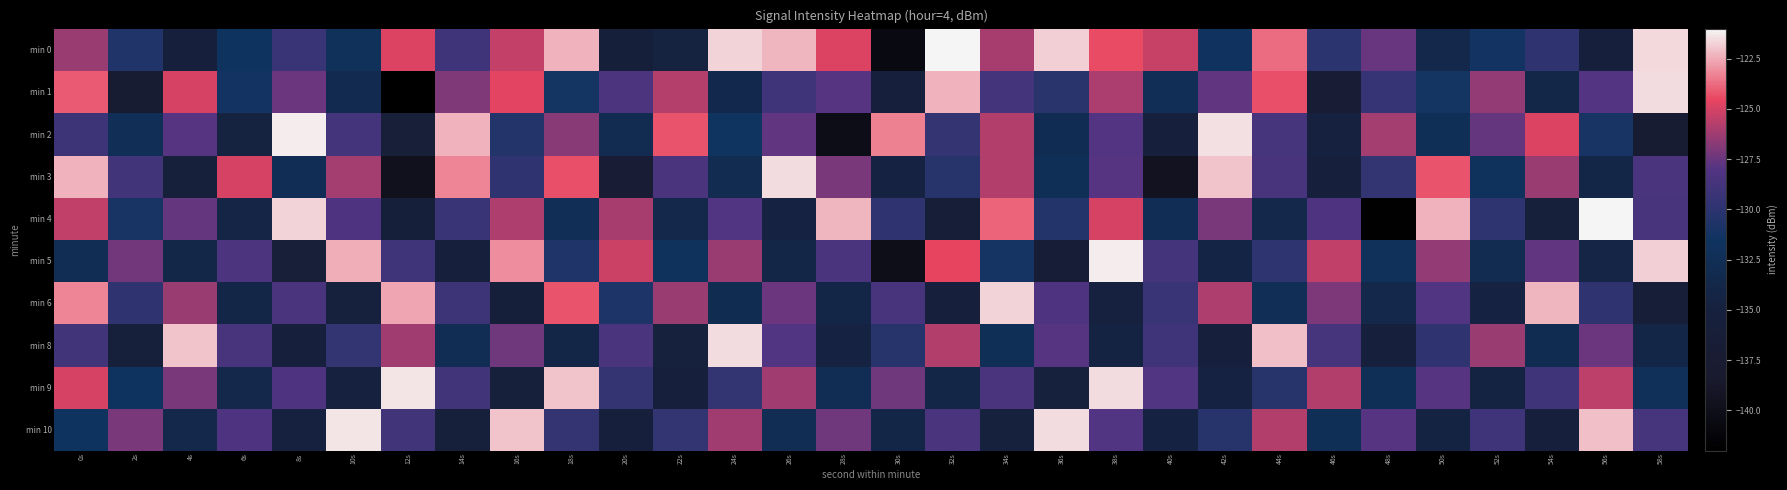

Reading right to left, what are all the values shown in this chart?

min 0: 58s=-121.6	56s=-135.1	54s=-129.8	52s=-131.3	50s=-133.6	48s=-127.5	46s=-130.0	44s=-123.7	42s=-131.7	40s=-125.3	38s=-124.4	36s=-121.7	34s=-126.0	32s=-121.0	30s=-140.6	28s=-124.8	26s=-122.2	24s=-121.7	22s=-134.6	20s=-135.6	18s=-122.4	16s=-125.4	14s=-129.0	12s=-124.8	10s=-132.0	8s=-129.3	6s=-131.5	4s=-135.2	2s=-130.5	0s=-126.4
min 1: 58s=-121.5	56s=-128.0	54s=-133.9	52s=-126.5	50s=-131.2	48s=-129.5	46s=-136.8	44s=-124.3	42s=-127.7	40s=-132.5	38s=-126.0	36s=-130.1	34s=-128.8	32s=-122.3	30s=-135.2	28s=-127.9	26s=-129.0	24s=-133.5	22s=-125.7	20s=-128.3	18s=-131.2	16s=-124.6	14s=-127.0	12s=-142.0	10s=-133.1	8s=-127.4	6s=-131.3	4s=-125.0	2s=-137.2	0s=-124.1
min 2: 58s=-137.2	56s=-131.0	54s=-124.8	52s=-127.6	50s=-132.3	48s=-126.1	46s=-134.9	44s=-128.7	42s=-121.5	40s=-135.2	38s=-128.0	36s=-132.9	34s=-125.8	32s=-129.6	30s=-123.3	28s=-140.1	26s=-127.7	24s=-131.5	22s=-124.2	20s=-133.0	18s=-126.8	16s=-130.5	14s=-122.3	12s=-135.9	10s=-128.8	8s=-121.2	6s=-134.6	4s=-127.9	2s=-132.5	0s=-129.1
min 3: 58s=-128.5	56s=-133.9	54s=-126.3	52s=-131.8	50s=-124.2	48s=-129.7	46s=-135.1	44s=-128.6	42s=-122.0	40s=-139.5	38s=-127.9	36s=-132.3	34s=-125.8	32s=-130.2	30s=-134.7	28s=-127.1	26s=-121.6	24s=-133.0	22s=-128.5	20s=-136.9	18s=-124.3	16s=-129.8	14s=-123.2	12s=-139.7	10s=-126.1	8s=-132.6	6s=-125.0	4s=-135.5	2s=-128.9	0s=-122.3
min 4: 58s=-128.6	56s=-121.0	54s=-135.5	52s=-129.9	50s=-122.3	48s=-141.8	46s=-128.2	44s=-133.7	42s=-127.1	40s=-132.6	38s=-125.0	36s=-130.5	34s=-123.9	32s=-136.3	30s=-129.8	28s=-122.2	26s=-134.7	24s=-128.1	22s=-133.6	20s=-126.0	18s=-132.5	16s=-125.9	14s=-129.3	12s=-135.8	10s=-128.2	8s=-121.7	6s=-134.1	4s=-127.6	2s=-131.0	0s=-125.5
min 5: 58s=-121.8	56s=-134.2	54s=-127.7	52s=-133.1	50s=-126.6	48s=-132.0	46s=-125.5	44s=-129.9	42s=-134.3	40s=-128.8	38s=-121.2	36s=-136.7	34s=-131.1	32s=-124.6	30s=-140.0	28s=-128.5	26s=-133.9	24s=-126.3	22s=-131.8	20s=-125.2	18s=-130.7	16s=-123.1	14s=-135.6	12s=-129.0	10s=-122.5	8s=-135.9	6s=-128.3	4s=-133.8	2s=-127.2	0s=-132.7
min 6: 58s=-136.3	56s=-129.8	54s=-122.2	52s=-134.7	50s=-128.1	48s=-133.6	46s=-127.0	44s=-132.5	42s=-125.9	40s=-129.3	38s=-134.8	36s=-128.2	34s=-121.7	32s=-135.1	30s=-128.6	28s=-134.0	26s=-127.5	24s=-132.9	22s=-126.3	20s=-130.8	18s=-124.2	16s=-135.7	14s=-129.1	12s=-122.6	10s=-135.0	8s=-128.5	6s=-133.9	4s=-126.3	2s=-129.8	0s=-123.2
min 8: 58s=-134.0	56s=-127.5	54s=-132.9	52s=-126.3	50s=-129.8	48s=-135.2	46s=-128.7	44s=-122.1	42s=-135.6	40s=-129.0	38s=-134.5	36s=-127.9	34s=-132.3	32s=-125.8	30s=-130.2	28s=-134.7	26s=-128.1	24s=-121.6	22s=-135.0	20s=-128.5	18s=-133.9	16s=-127.3	14s=-132.8	12s=-126.2	10s=-129.7	8s=-135.1	6s=-128.6	4s=-122.0	2s=-135.5	0s=-128.9
min 9: 58s=-132.1	56s=-125.6	54s=-129.0	52s=-134.5	50s=-127.9	48s=-132.3	46s=-125.8	44s=-130.2	42s=-134.7	40s=-128.1	38s=-121.6	36s=-135.0	34s=-128.5	32s=-133.9	30s=-127.3	28s=-132.8	26s=-126.2	24s=-129.7	22s=-135.1	20s=-129.6	18s=-122.0	16s=-135.5	14s=-128.9	12s=-121.3	10s=-134.8	8s=-128.2	6s=-133.7	4s=-127.1	2s=-131.6	0s=-125.0
min 10: 58s=-128.7	56s=-122.1	54s=-135.6	52s=-129.0	50s=-134.5	48s=-127.9	46s=-132.3	44s=-125.8	42s=-130.2	40s=-134.7	38s=-128.1	36s=-121.6	34s=-135.0	32s=-128.5	30s=-133.9	28s=-127.3	26s=-132.8	24s=-126.2	22s=-129.7	20s=-135.1	18s=-129.6	16s=-122.0	14s=-135.5	12s=-128.9	10s=-121.3	8s=-134.8	6s=-128.2	4s=-133.7	2s=-127.1	0s=-131.6